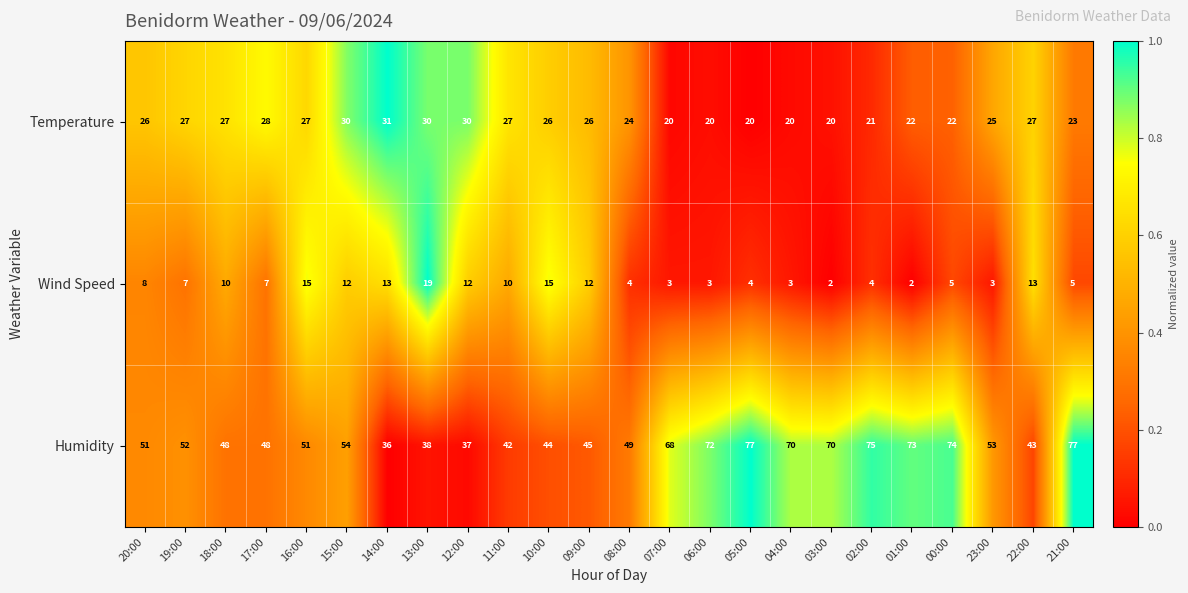

True or false: Temperature has a value of 28 at 17:00.

True